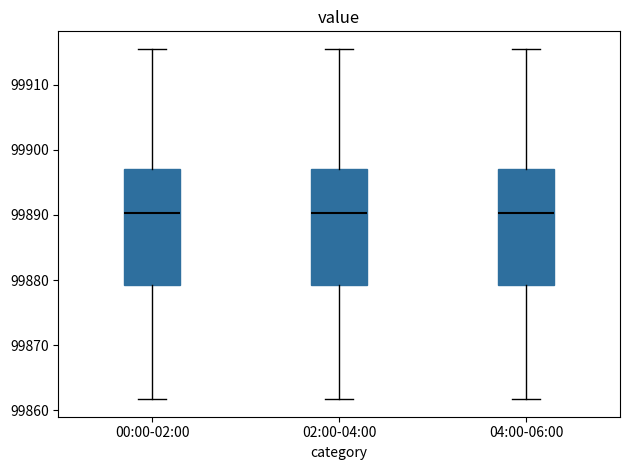

Reading left to right, read every box against the y-axis: the position of its median line, the range the box covers, and the ends of its whiskers. The values are not printed on the chart, so give them approximately, as read against the axis.

00:00-02:00: median 99890, box 99879 to 99897, whiskers 99862 to 99915
02:00-04:00: median 99890, box 99879 to 99897, whiskers 99862 to 99915
04:00-06:00: median 99890, box 99879 to 99897, whiskers 99862 to 99915